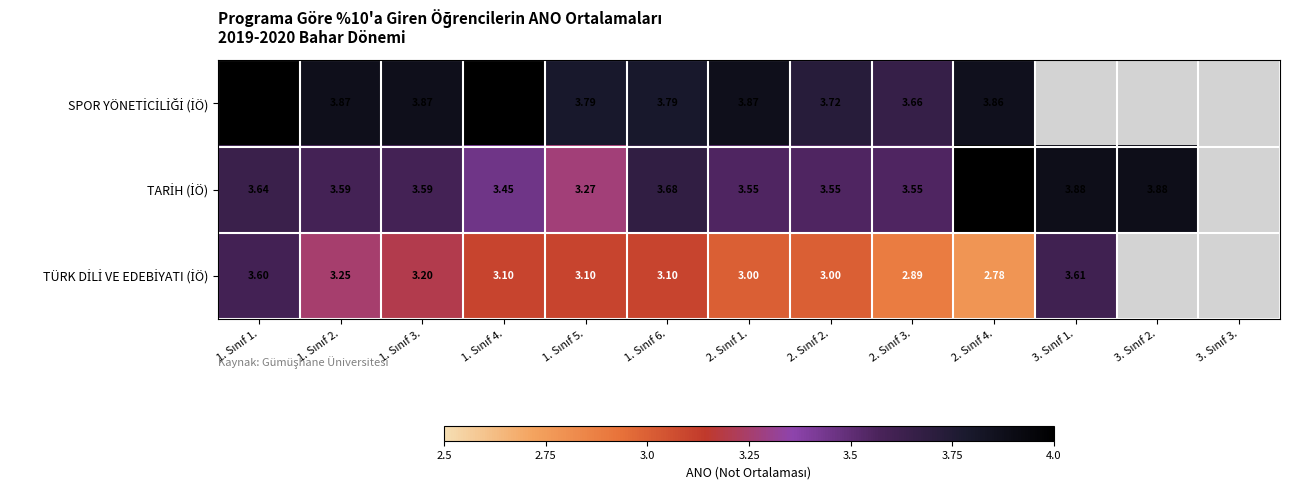

How many positive values does the TÜRK DİLİ VE EDEBİYATI (İÖ) series have?

11